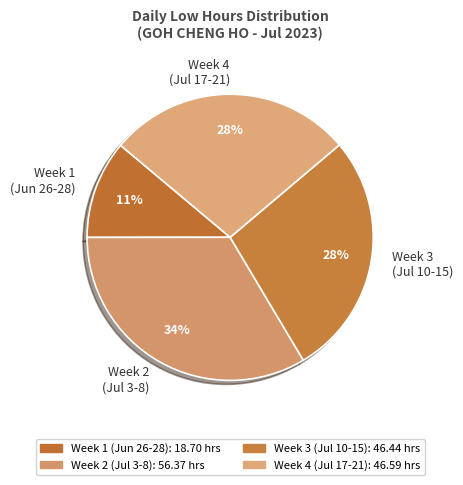

Is Week 4 (Jul 17-21) the majority of the pie?

No